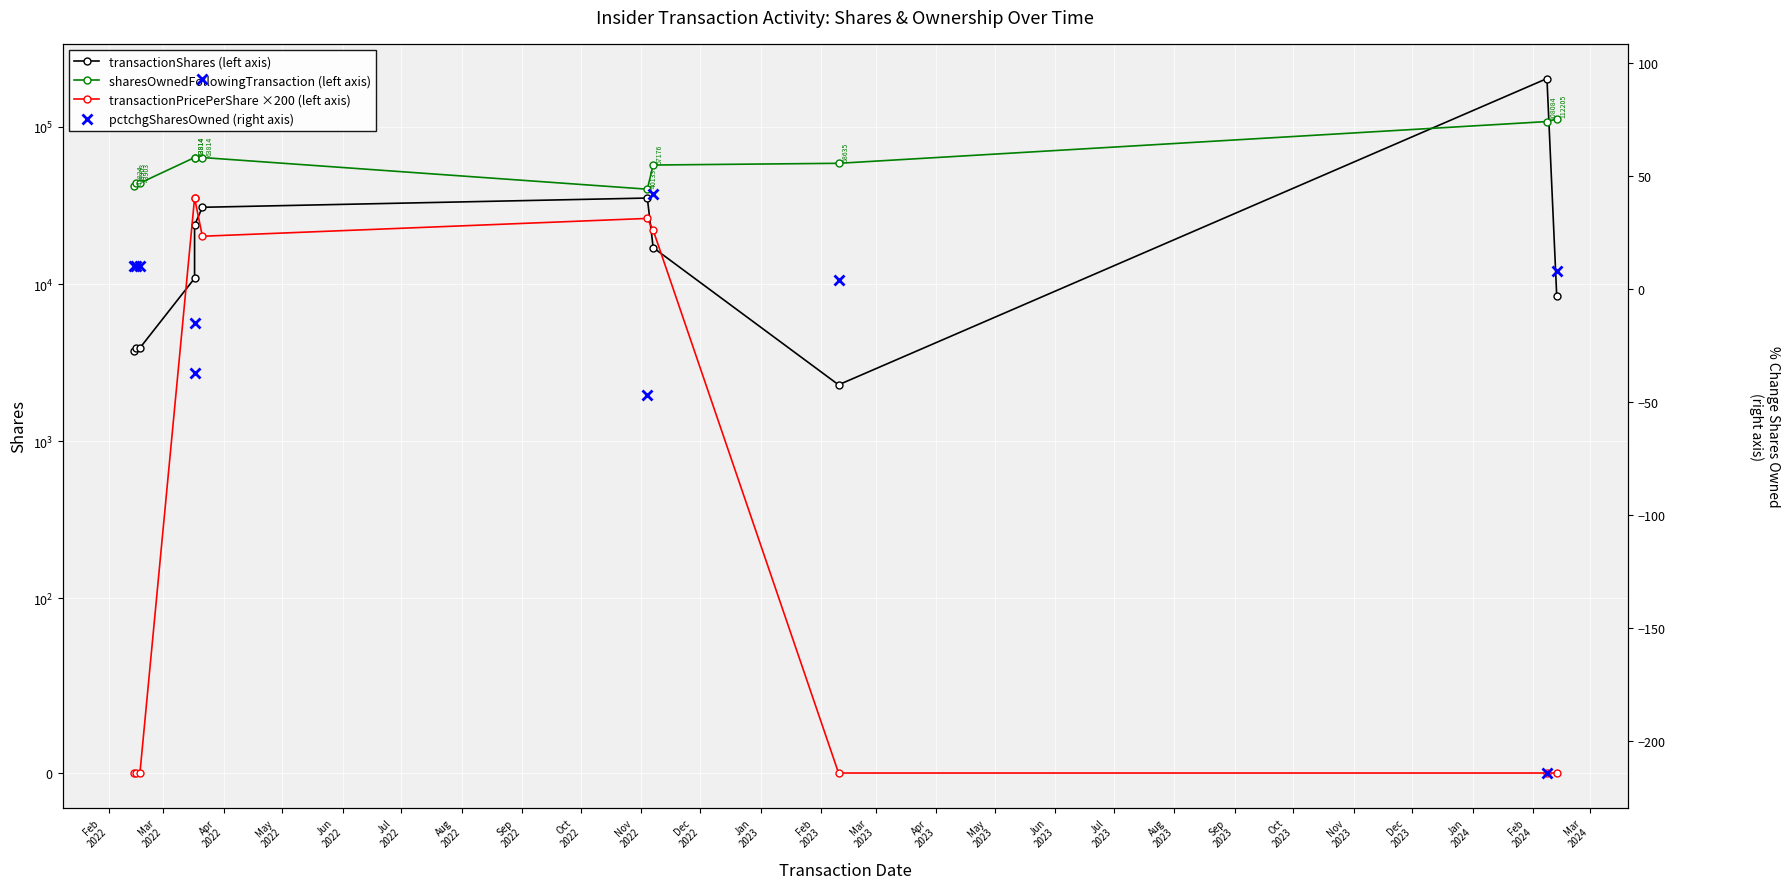

True or false: sharesOwnedFollowingTransaction (left axis) has a value of 85453.1 at Jun
2022.

False